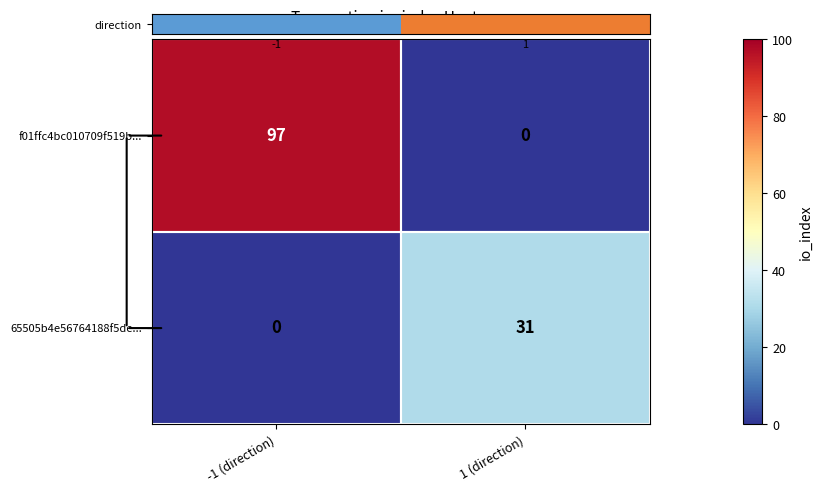

How many data points in 65505b4e56764188f5de... are less than 31?

1